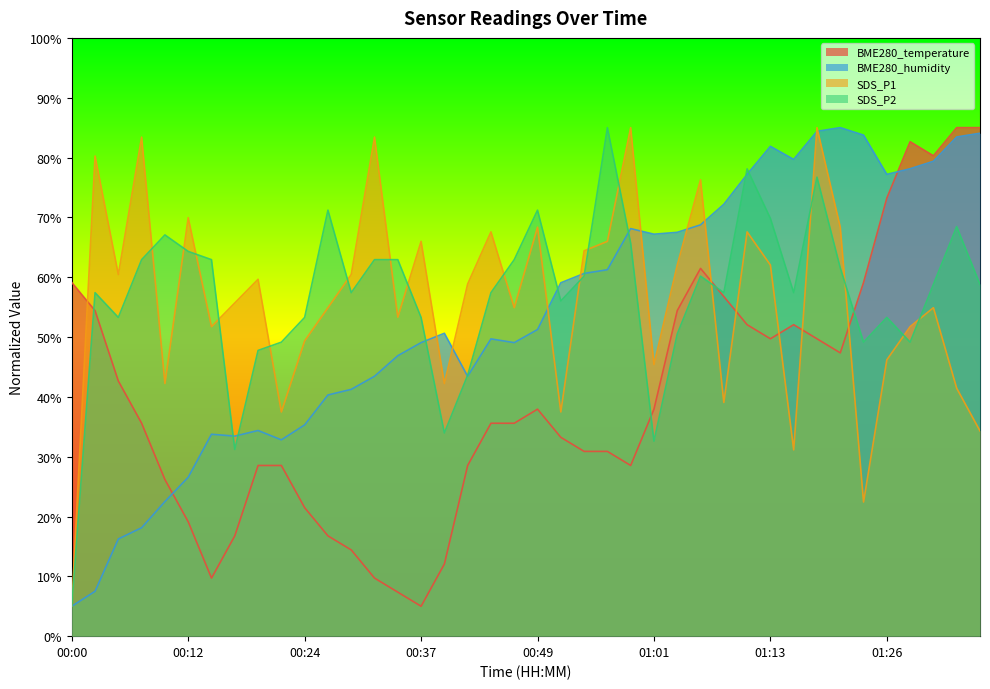

True or false: SDS_P1 and SDS_P2 intersect in this chart.

True